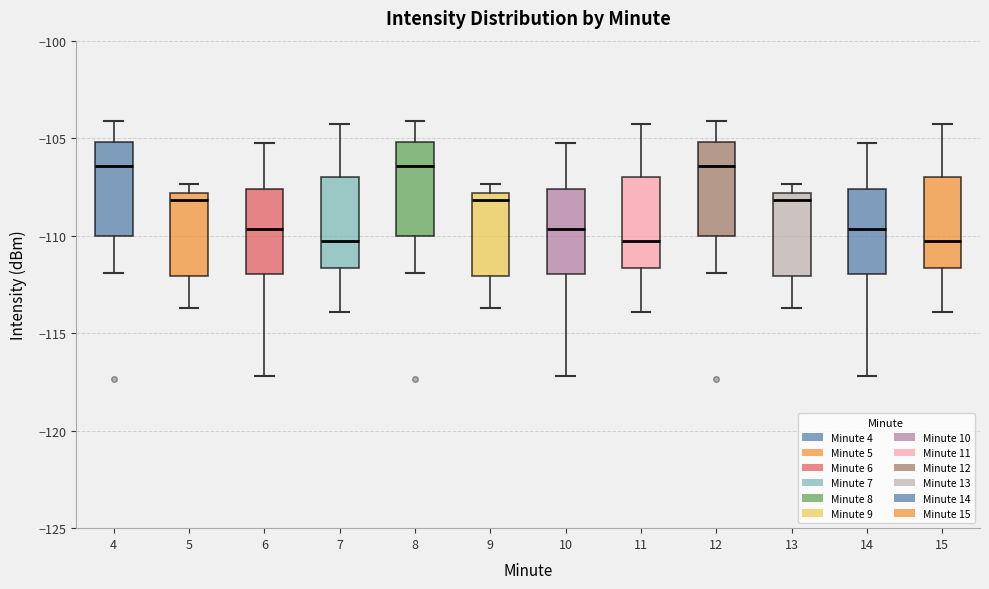

Reading left to right, transcribe this box plot: for each box, give where its median line is, the range the box spans, and where its two whiskers end, as read against the y-axis. The values are not printed on the chart, so give them approximately, as read against the axis.

4: median -106.5, box -110.0 to -105.0, whiskers -112.0 to -104.0
5: median -108.0 (just below the box's upper edge), box -112.0 to -108.0, whiskers -113.5 to -107.5
6: median -109.5, box -112.0 to -107.5, whiskers -117.0 to -105.0
7: median -110.5, box -111.5 to -107.0, whiskers -114.0 to -104.5
8: median -106.5, box -110.0 to -105.0, whiskers -112.0 to -104.0
9: median -108.0 (just below the box's upper edge), box -112.0 to -108.0, whiskers -113.5 to -107.5
10: median -109.5, box -112.0 to -107.5, whiskers -117.0 to -105.0
11: median -110.5, box -111.5 to -107.0, whiskers -114.0 to -104.5
12: median -106.5, box -110.0 to -105.0, whiskers -112.0 to -104.0
13: median -108.0 (just below the box's upper edge), box -112.0 to -108.0, whiskers -113.5 to -107.5
14: median -109.5, box -112.0 to -107.5, whiskers -117.0 to -105.0
15: median -110.5, box -111.5 to -107.0, whiskers -114.0 to -104.5